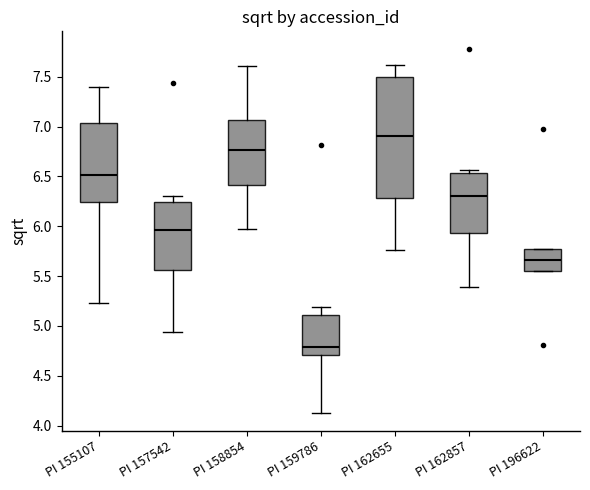

Reading left to right, read every box against the y-axis: the position of its median line, the range the box covers, and the ends of its whiskers. The values are not printed on the chart, so give them approximately, as read against the axis.

PI 155107: median 6.50, box 6.25 to 7.05, whiskers 5.25 to 7.40
PI 157542: median 5.95, box 5.55 to 6.25, whiskers 4.95 to 6.30
PI 158854: median 6.75, box 6.40 to 7.05, whiskers 6.00 to 7.60
PI 159786: median 4.80, box 4.70 to 5.10, whiskers 4.15 to 5.20
PI 162655: median 6.90, box 6.30 to 7.50, whiskers 5.75 to 7.60
PI 162857: median 6.30, box 5.95 to 6.55, whiskers 5.40 to 6.55 (just above the box's upper edge)
PI 196622: median 5.65, box 5.55 to 5.75, whiskers 5.55 to 5.75